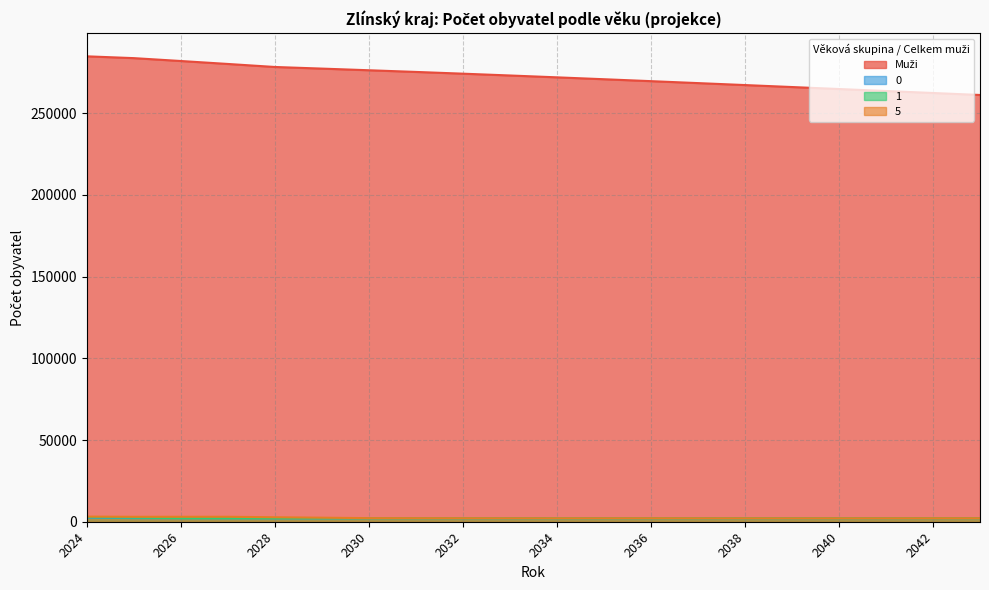

Where does the 1 series first go above 2138?

2024